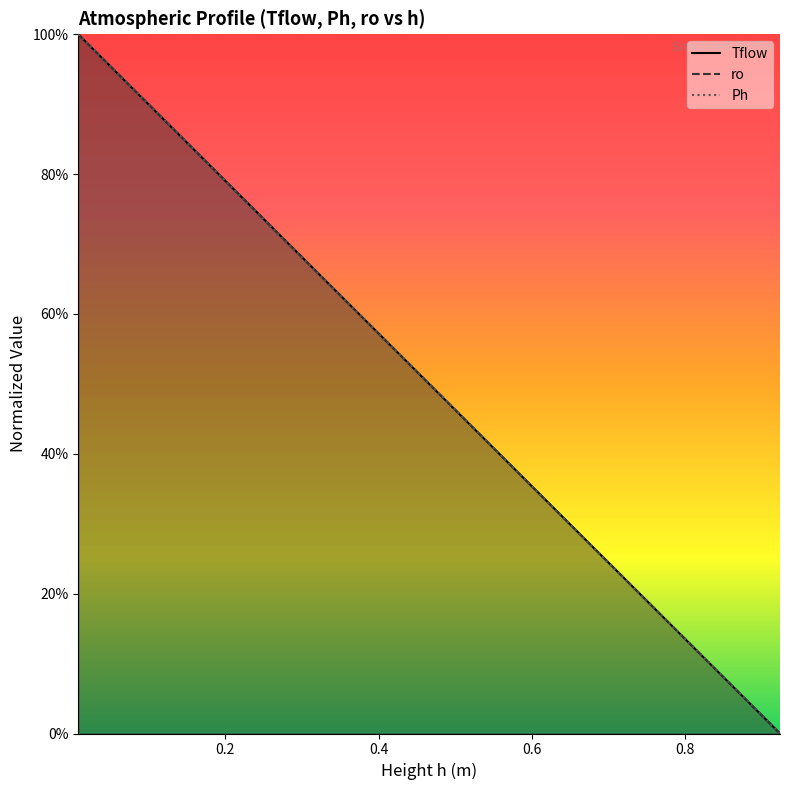

Which series has the largest total across all categories?

Tflow